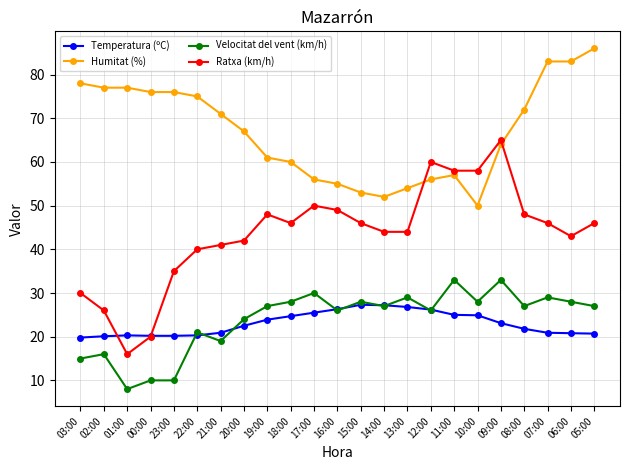

Read the Temperatura (ºC) value at 07:00.

20.9